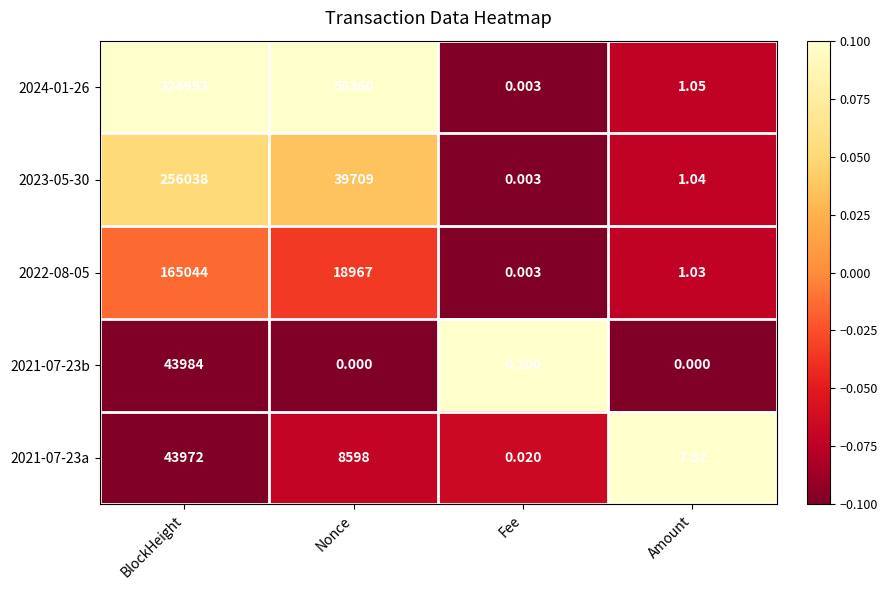

Which series has the largest total across all categories?

2024-01-26